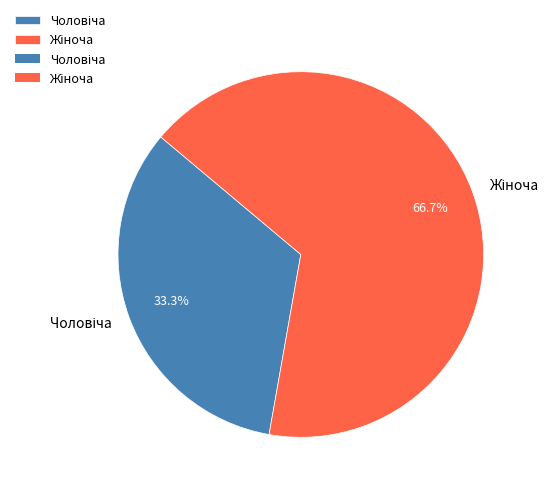

Does any single category account for the majority?

Yes